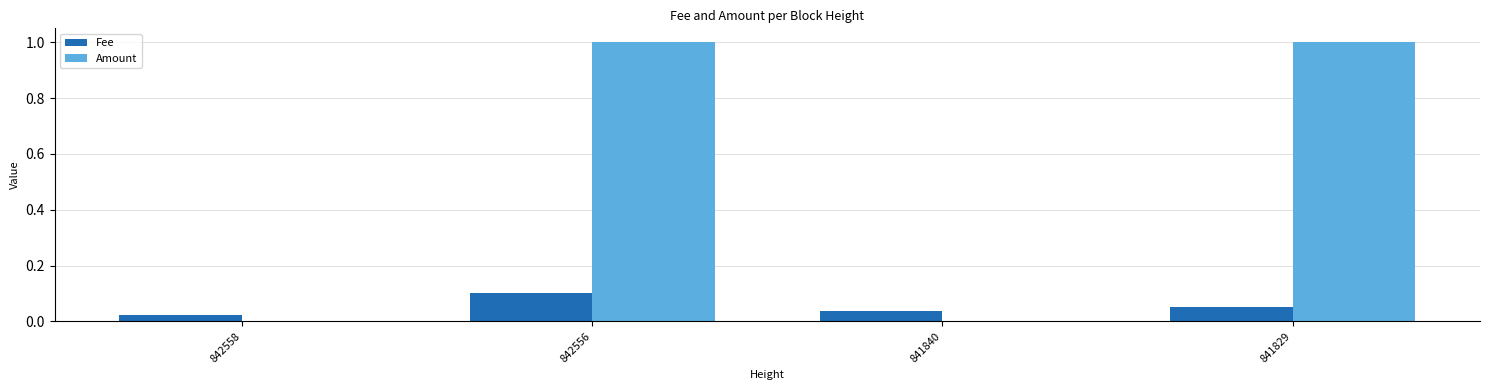

Does the chart contain stacked bars?

No